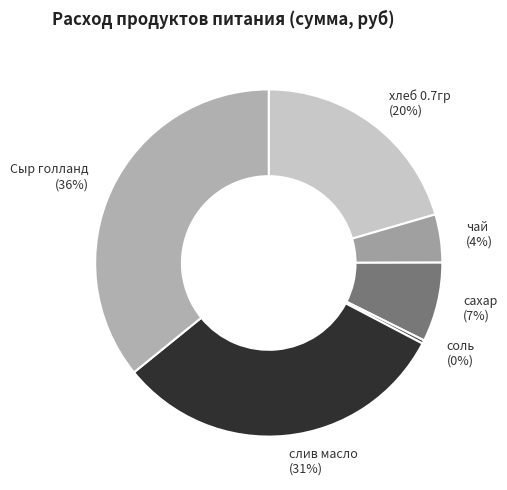

Is it true that чай is 17% of the pie?

False